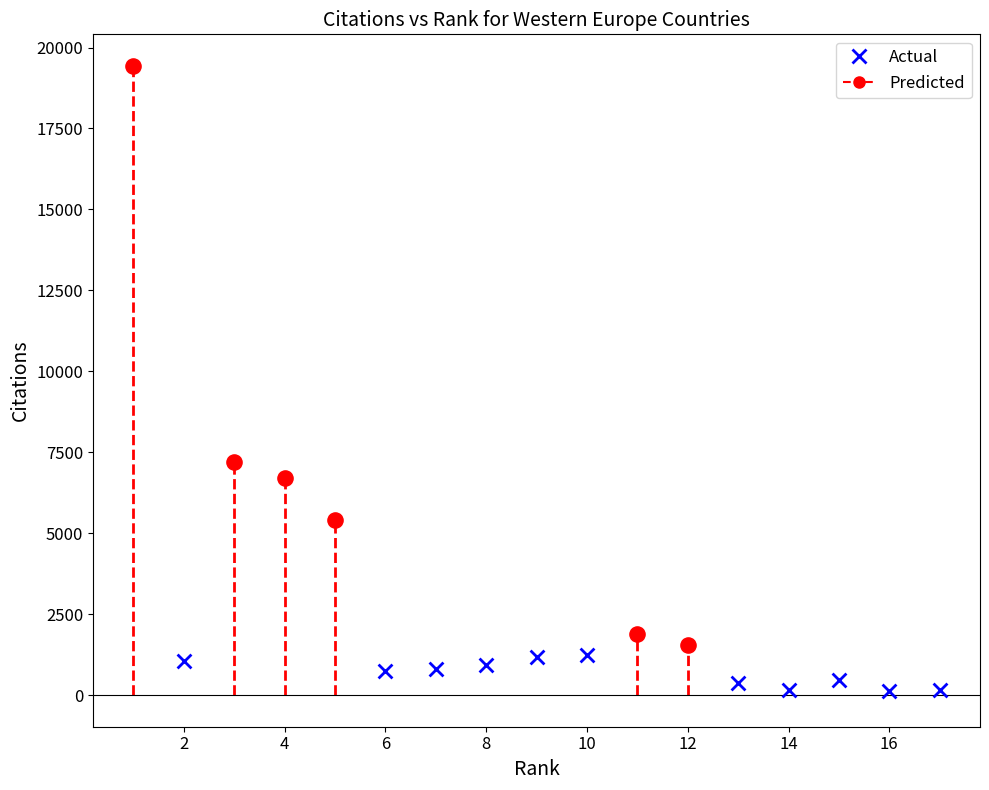

Which series reaches the minimum Y coordinate?

Actual